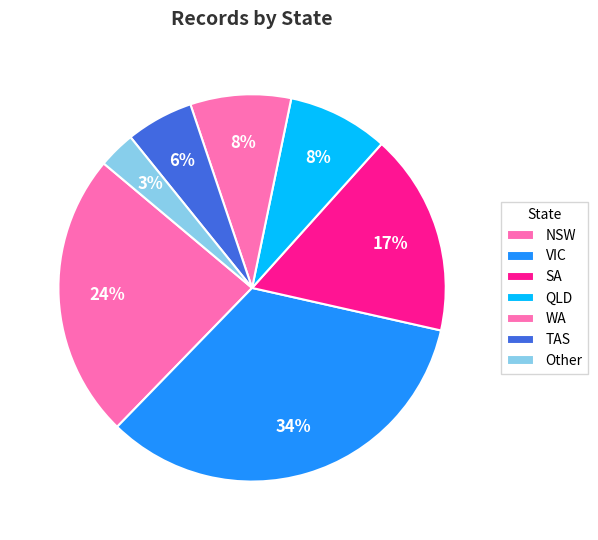

Count the number of slices in the pie.

7